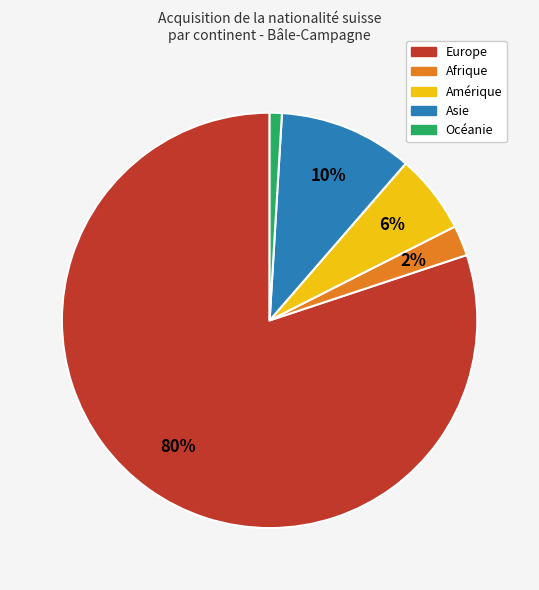

Rank the categories by value from lowest to highest.

Océanie, Afrique, Amérique, Asie, Europe